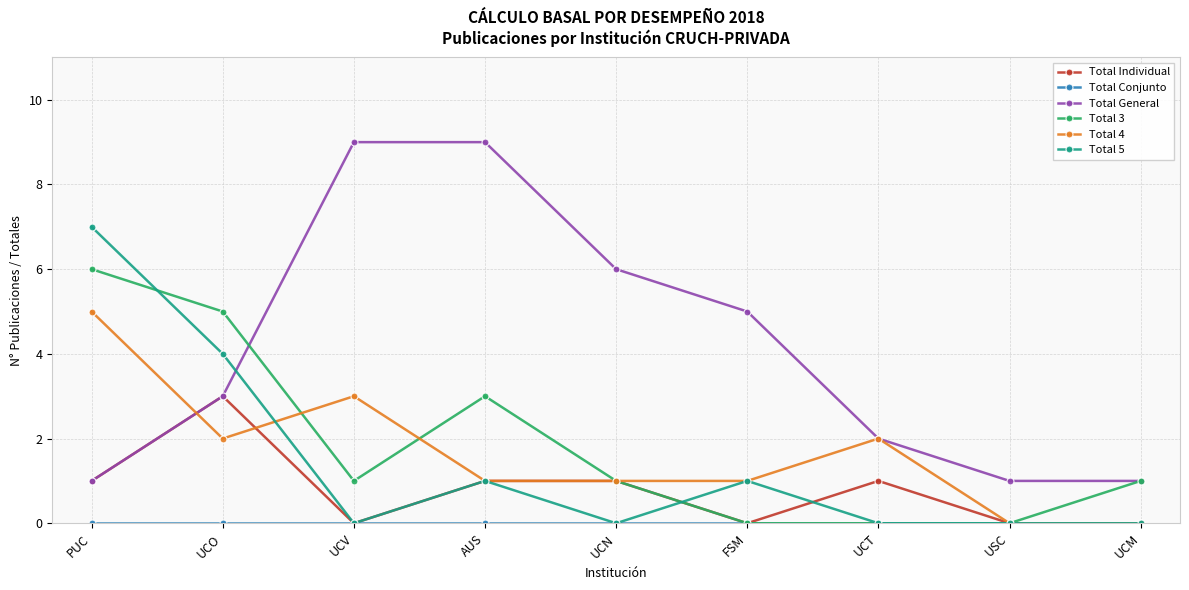

Between UCT and UCM, which series saw the biggest shift?

Total 4